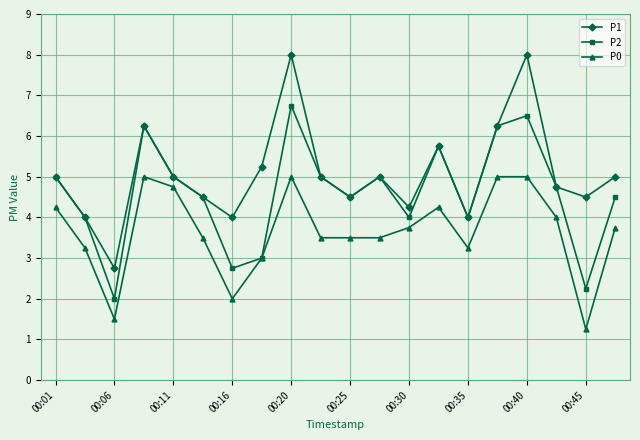

Which series has the largest range (max minus min)?

P1